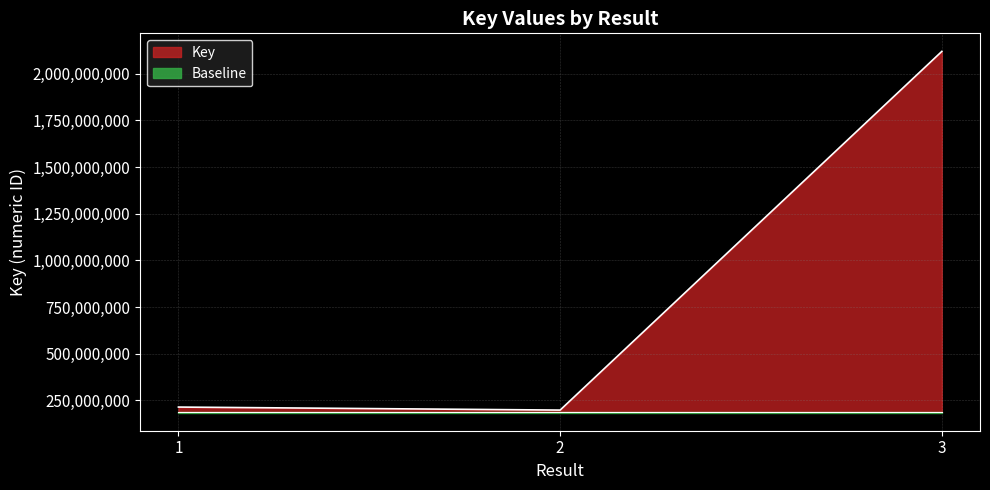

Does the chart display data point markers on the line(s)?

No